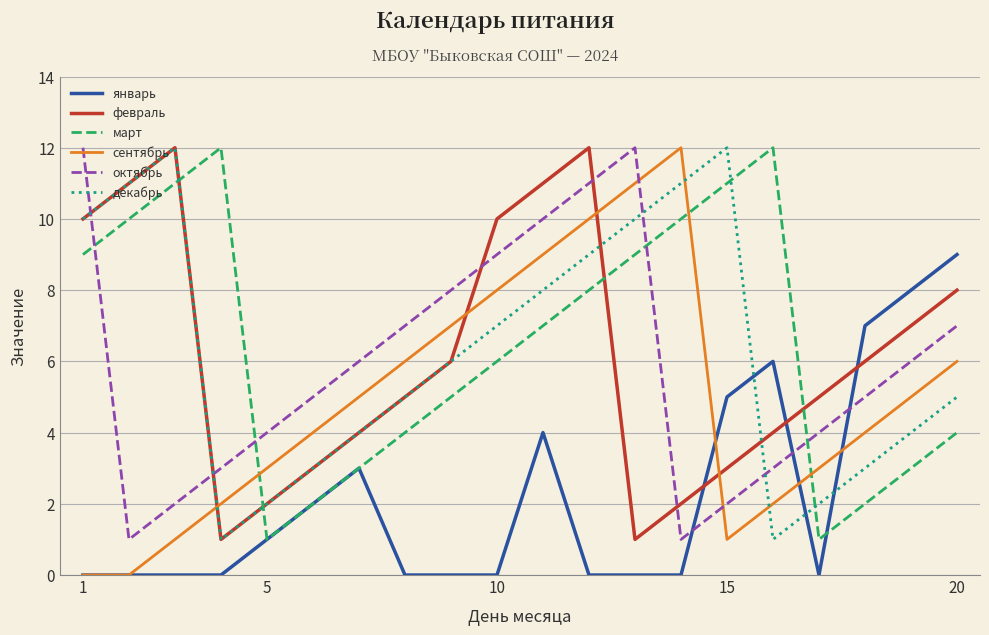

What is the maximum value for февраль?

12